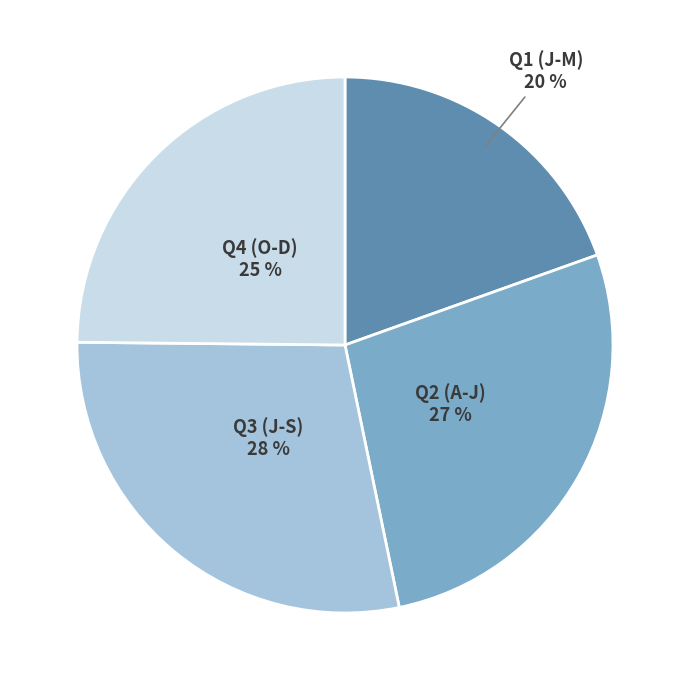

To the nearest percent, what is the average slice percentage?

25%